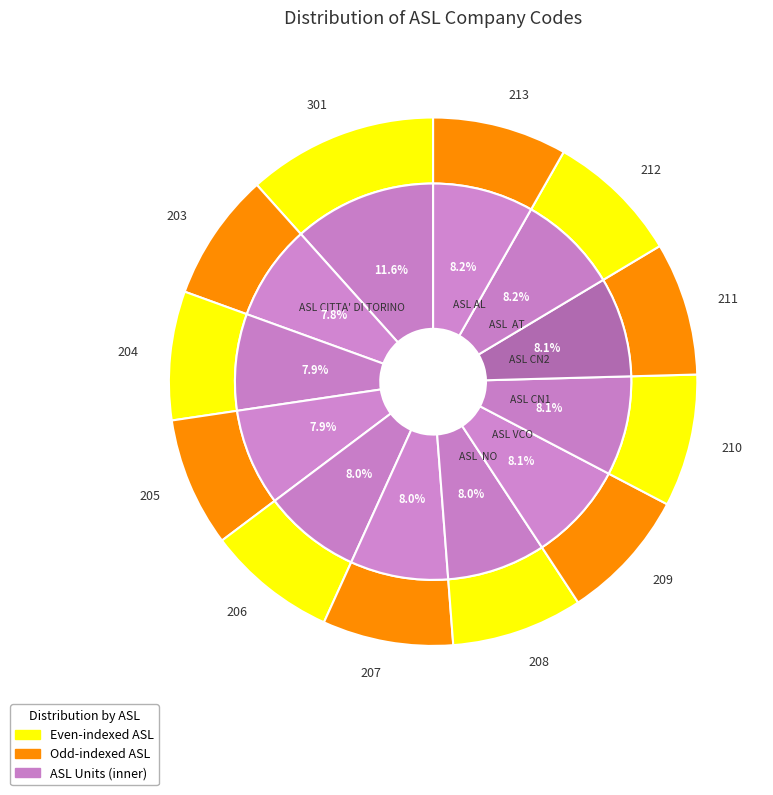

Does ASL CN1 account for over 50% of the chart?

No